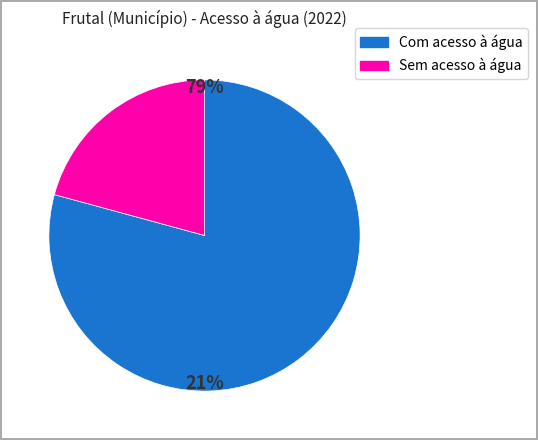

What is the change in value from Com acesso à água to Sem acesso à água?

-34254